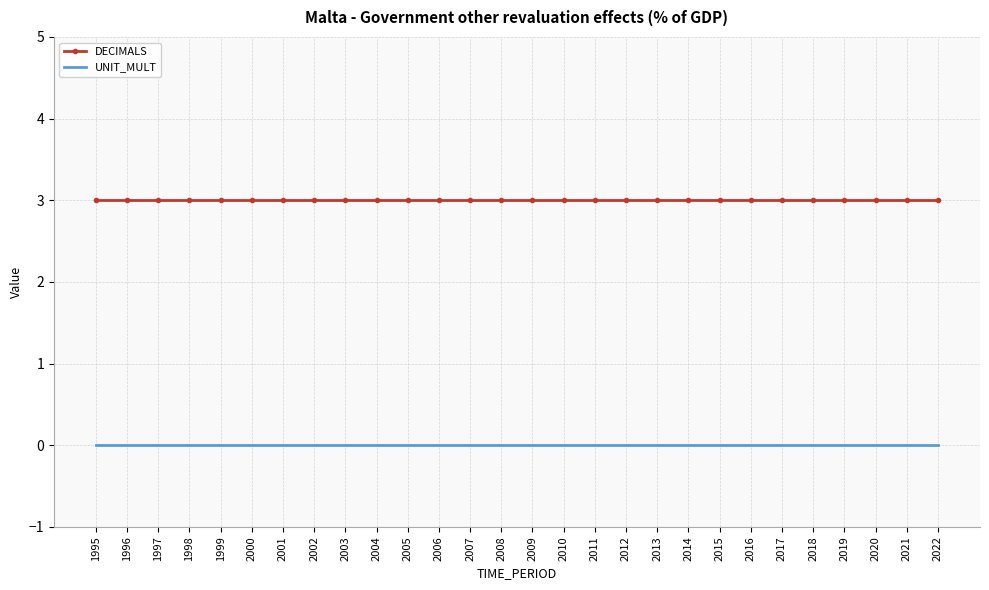

Rank the series by their maximum value, from lowest to highest.

UNIT_MULT, DECIMALS